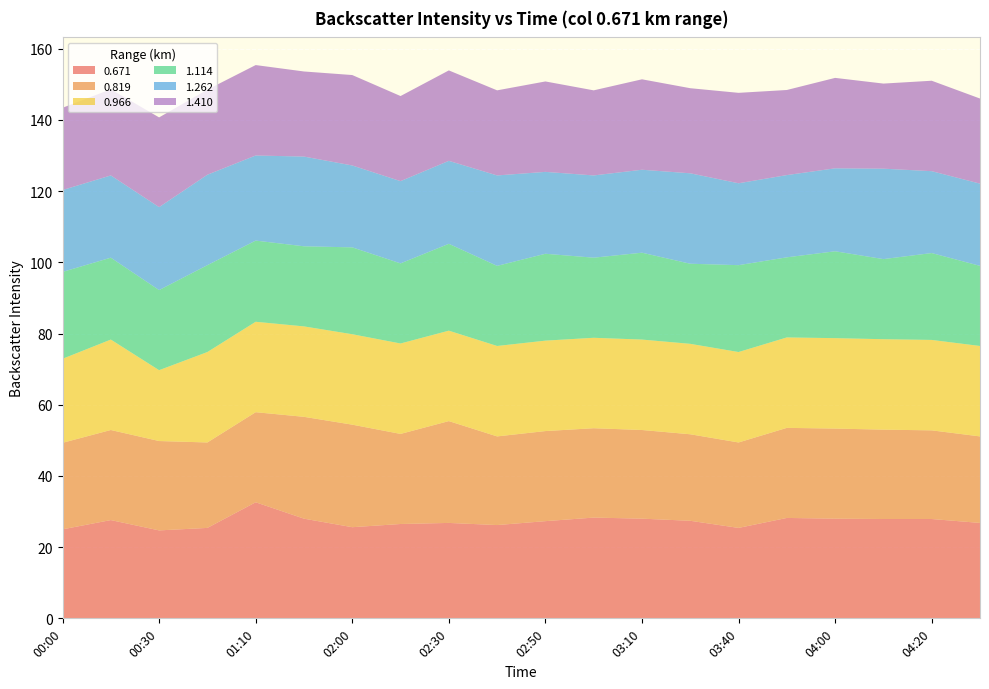

Reading right to left, what are all the values shown in this chart?

0.671: 04:30=26.8	04:20=27.9	04:10=27.9	04:00=28.0	03:50=28.2	03:40=25.4	03:20=27.4	03:10=28.0	03:00=28.3	02:50=27.3	02:40=26.2	02:30=26.8	02:10=26.5	02:00=25.6	01:20=28.0	01:10=32.6	00:40=25.4	00:30=24.7	00:10=27.6	00:00=25.0
0.819: 04:30=24.3	04:20=24.9	04:10=25.1	04:00=25.3	03:50=25.3	03:40=24.0	03:20=24.3	03:10=24.9	03:00=25.1	02:50=25.3	02:40=24.9	02:30=28.6	02:10=25.3	02:00=28.8	01:20=28.6	01:10=25.3	00:40=24.0	00:30=25.1	00:10=25.3	00:00=24.3
0.966: 04:30=25.4	04:20=25.4	04:10=25.4	04:00=25.4	03:50=25.4	03:40=25.4	03:20=25.4	03:10=25.4	03:00=25.4	02:50=25.4	02:40=25.4	02:30=25.4	02:10=25.4	02:00=25.4	01:20=25.4	01:10=25.4	00:40=25.4	00:30=19.9	00:10=25.4	00:00=23.6
1.114: 04:30=22.5	04:20=24.4	04:10=22.5	04:00=24.4	03:50=22.5	03:40=24.4	03:20=22.5	03:10=24.4	03:00=22.5	02:50=24.4	02:40=22.5	02:30=24.4	02:10=22.5	02:00=24.4	01:20=22.5	01:10=22.8	00:40=24.4	00:30=22.5	00:10=23.0	00:00=24.4
1.262: 04:30=23.1	04:20=23.0	04:10=25.4	04:00=23.3	03:50=23.1	03:40=23.0	03:20=25.4	03:10=23.3	03:00=23.1	02:50=23.0	02:40=25.4	02:30=23.3	02:10=23.1	02:00=23.0	01:20=25.2	01:10=23.9	00:40=25.4	00:30=23.3	00:10=23.1	00:00=23.0
1.410: 04:30=23.9	04:20=25.4	04:10=23.9	04:00=25.4	03:50=23.9	03:40=25.4	03:20=23.9	03:10=25.4	03:00=23.9	02:50=25.4	02:40=23.9	02:30=25.4	02:10=23.9	02:00=25.4	01:20=23.9	01:10=25.4	00:40=23.9	00:30=25.2	00:10=24.2	00:00=23.1